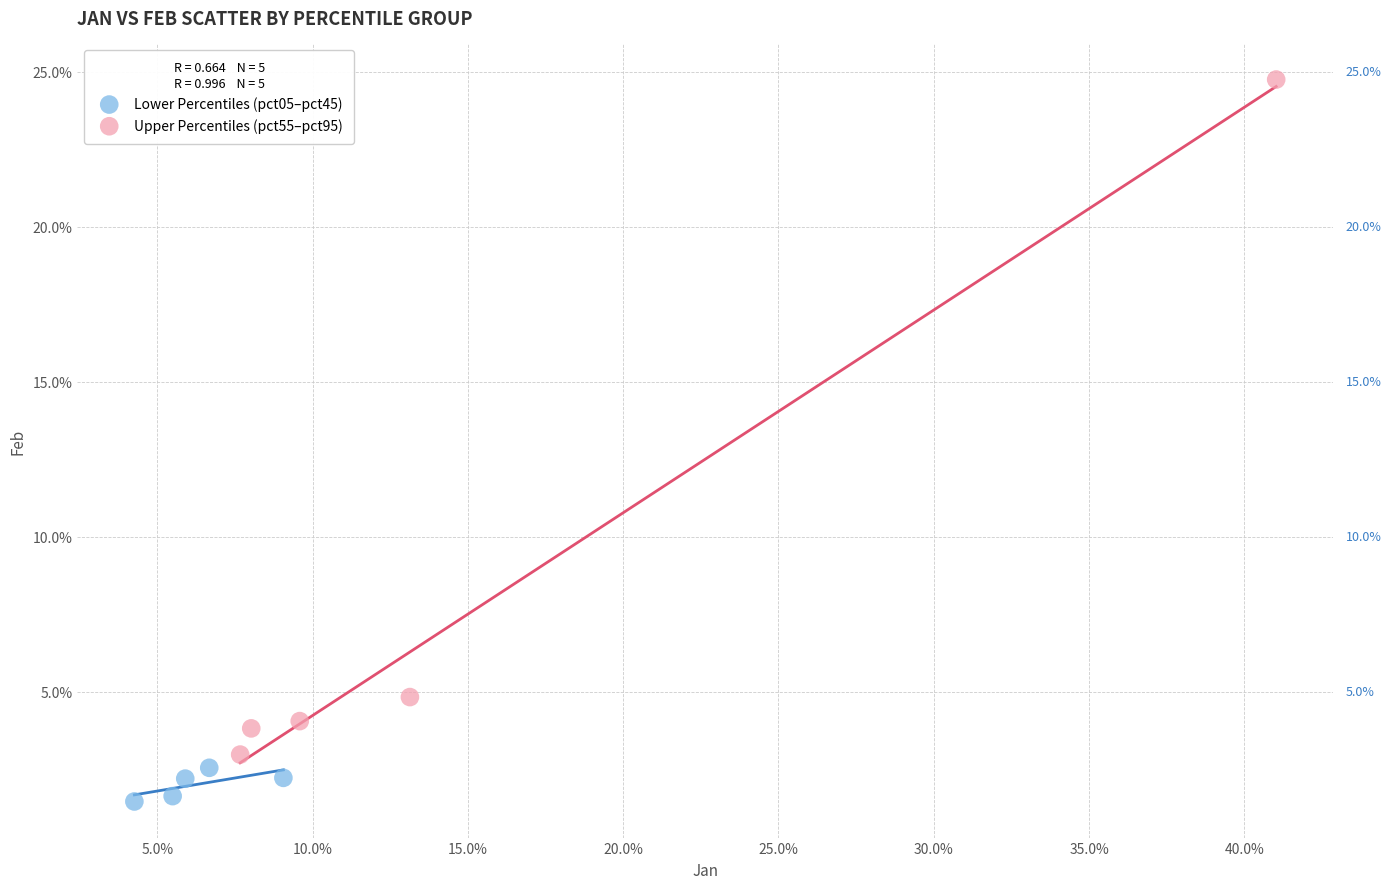

What are all the series names shown in the legend?

Lower Percentiles (pct05–pct45), Upper Percentiles (pct55–pct95)